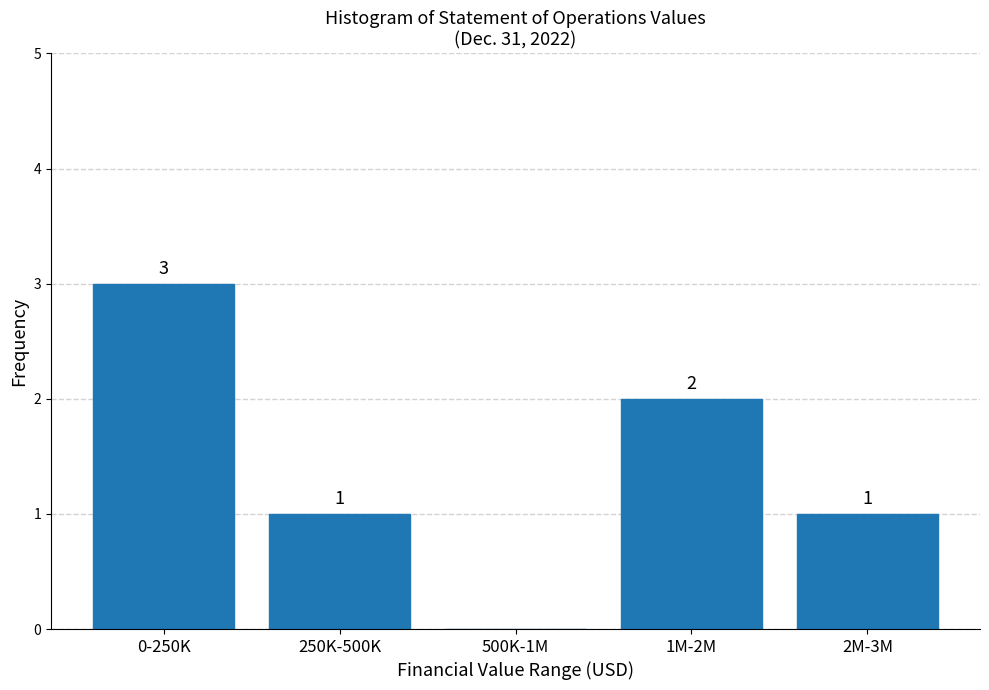

Reading left to right, what are all the values shown in this chart?

0-250K=3	250K-500K=1	500K-1M=0	1M-2M=2	2M-3M=1